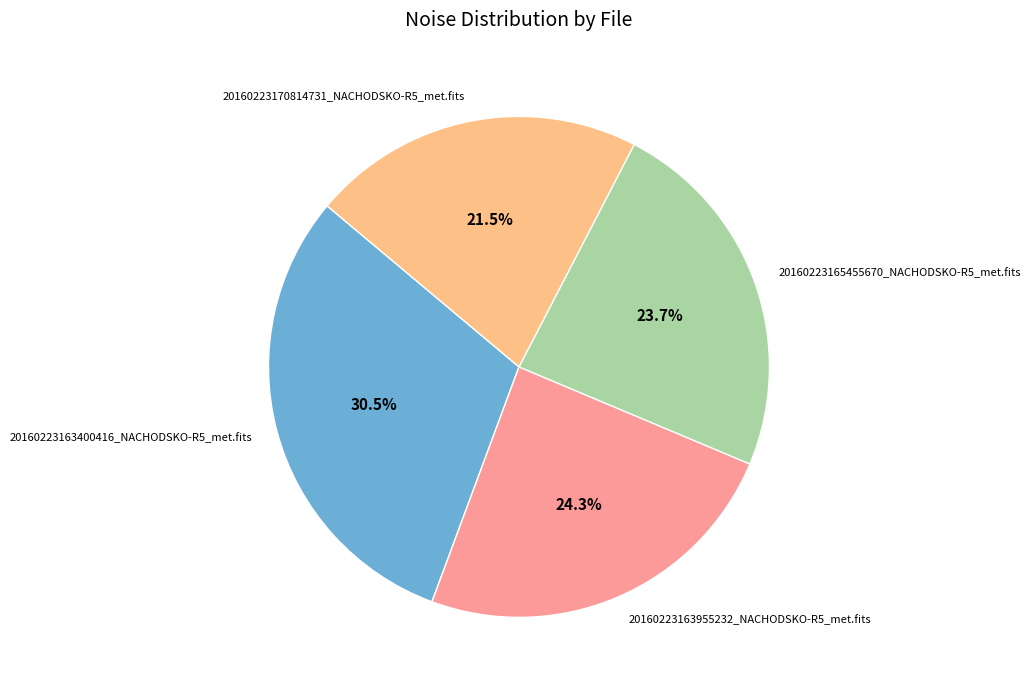

Is 20160223170814731_NACHODSKO-R5_met.fits the majority of the pie?

No